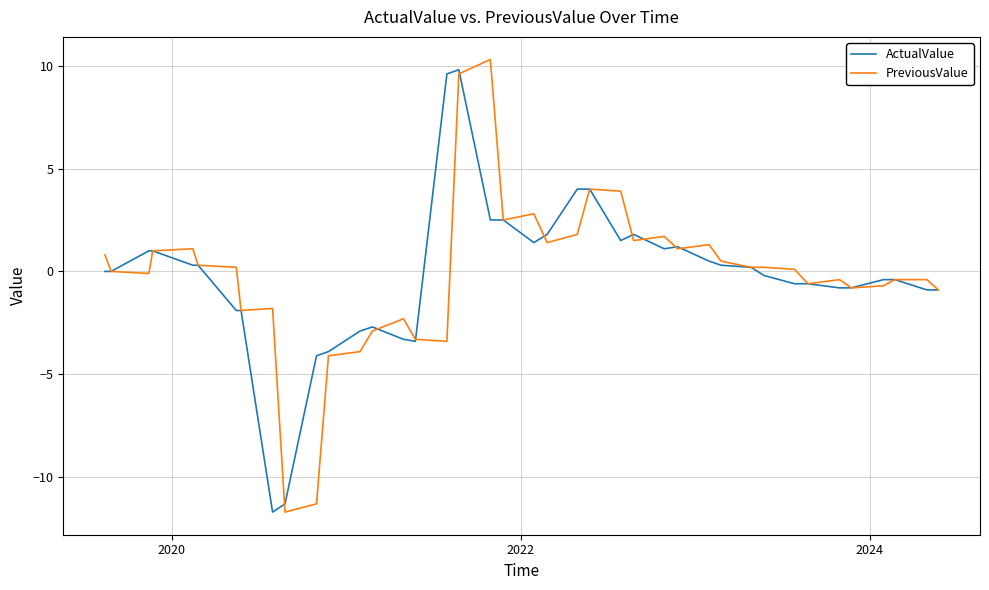

What is the maximum value for PreviousValue?

10.3